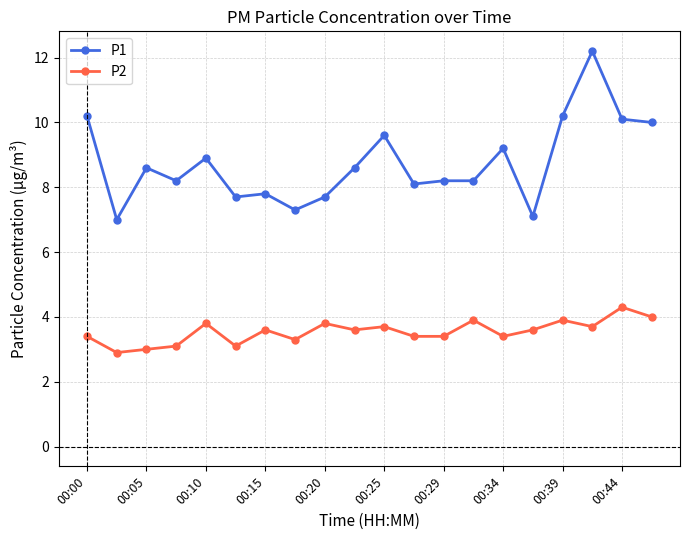

What is the greatest value displayed?

12.2